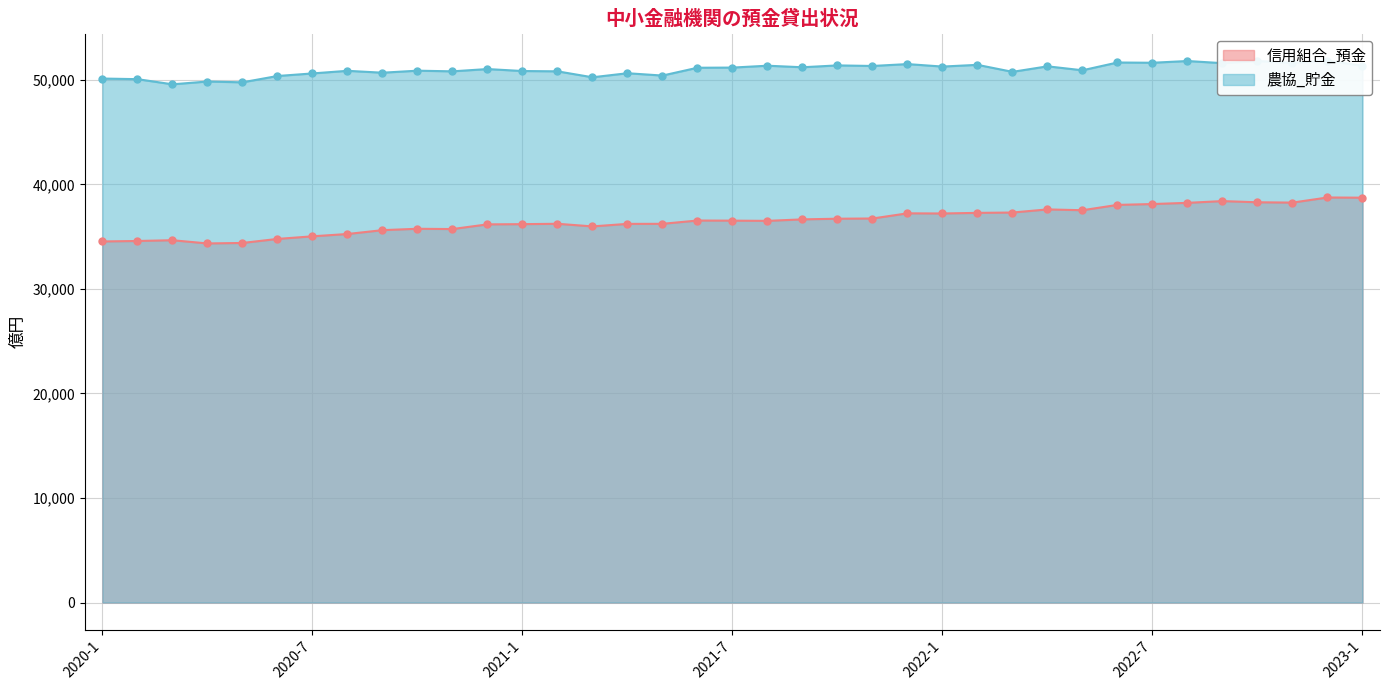

Reading left to right, transcribe all the data shown in this chart.

信用組合_預金: 34540.2	34584.2	34657.6	34349.4	34395.6	34780.3	35031.0	35251.8	35620.2	35752.7	35725.6	36173.9	36194.6	36230.2	35978.9	36221.1	36226.1	36541.3	36530.3	36509.3	36651.5	36715.3	36735.3	37229.9	37215.4	37274.1	37306.6	37604.7	37527.0	38036.6	38119.2	38232.7	38400.4	38287.3	38256.6	38745.5	38726.4
農協_貯金: 50123.3	50065.3	49571.8	49839.5	49761.8	50366.3	50612.1	50862.9	50682.0	50875.8	50812.4	51031.4	50843.0	50813.6	50244.5	50631.8	50409.1	51156.7	51171.8	51351.4	51203.1	51381.1	51326.5	51506.9	51269.4	51434.0	50764.4	51291.8	50914.3	51658.4	51633.7	51800.5	51594.5	51803.8	51622.5	51832.7	51354.5